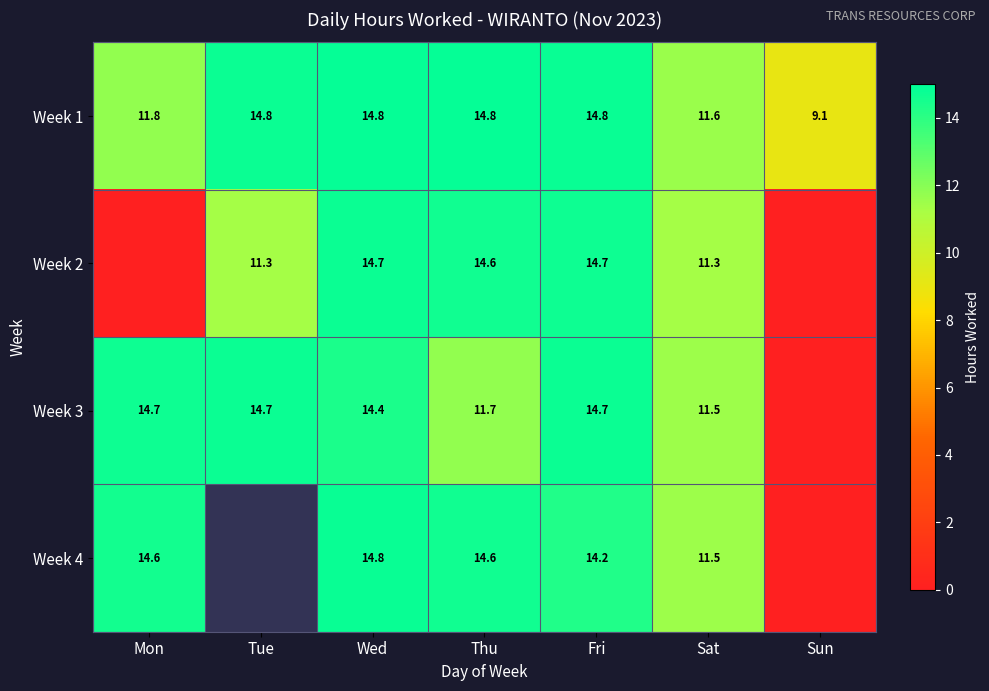

Between Mon and Sun, which is larger?

Mon